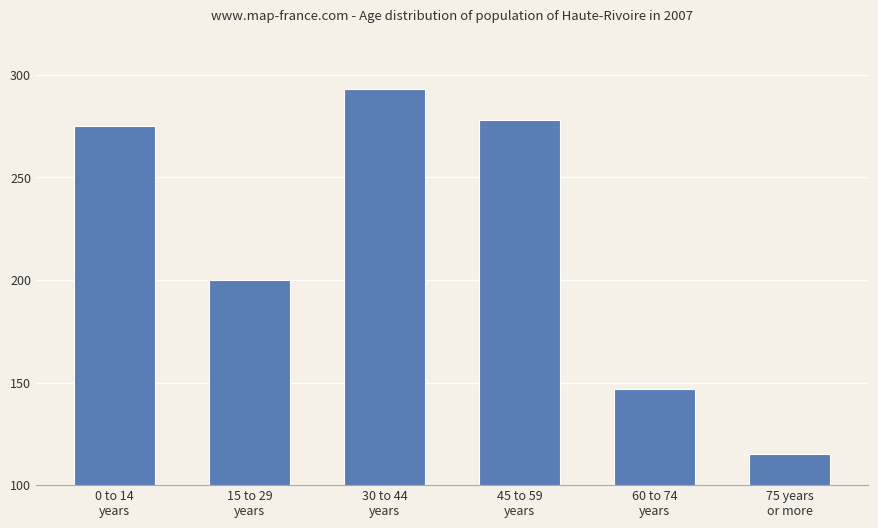

Reading right to left, list all the values displayed in this chart.

115	147	278	293	200	275